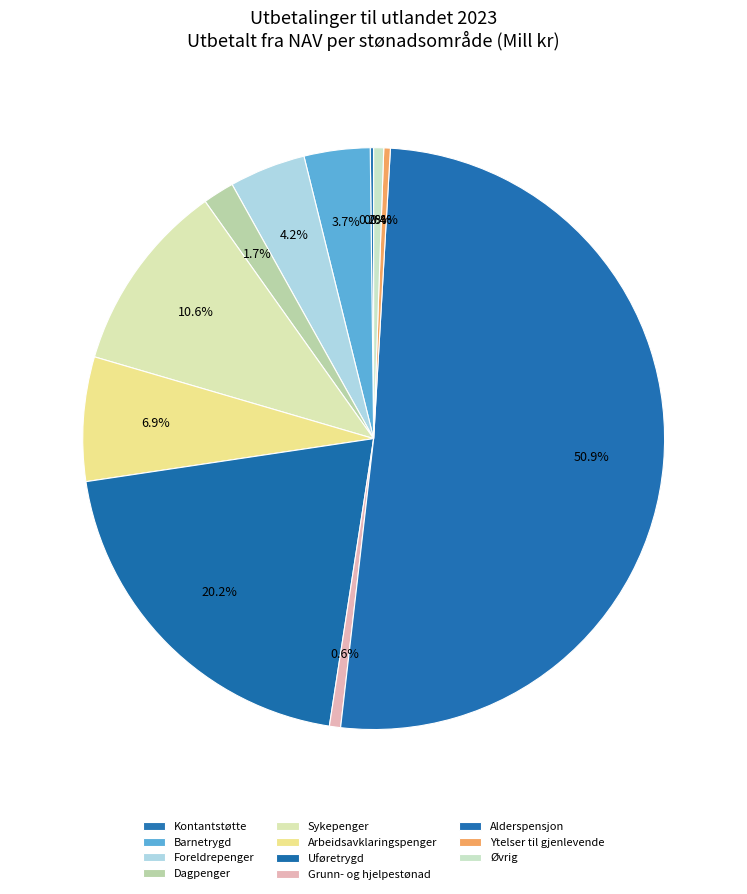

Approximately how many times larger is the value at Foreldrepenger compared to Grunn- og hjelpestønad?

6.8